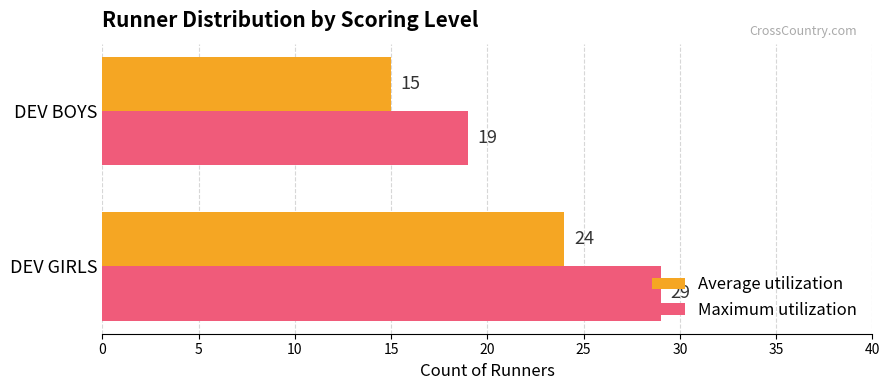

List the series in order of their overall mean, lowest first.

Average utilization, Maximum utilization